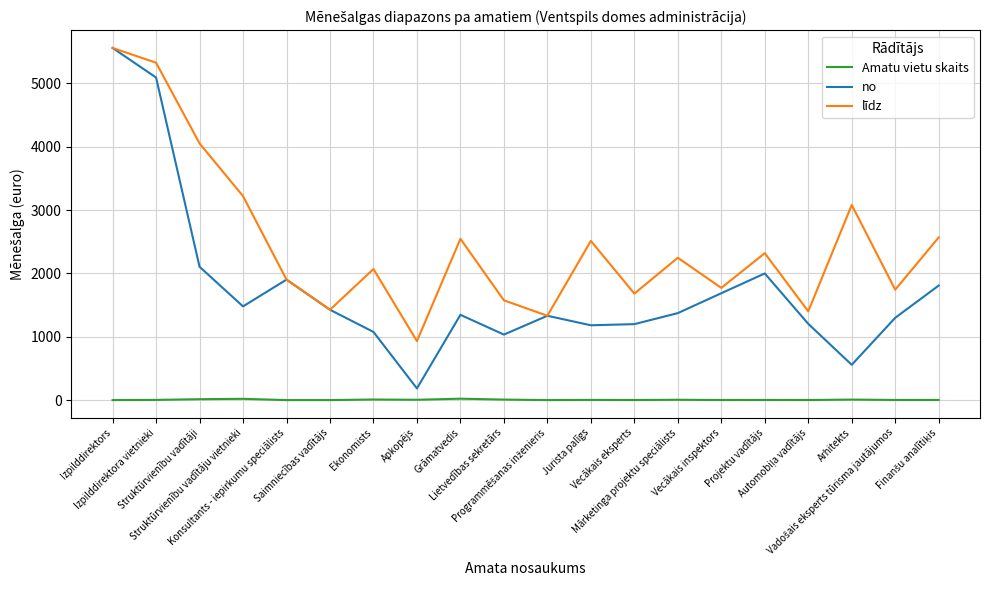

Rank the series by their average value, from highest to lowest.

līdz, no, Amatu vietu skaits